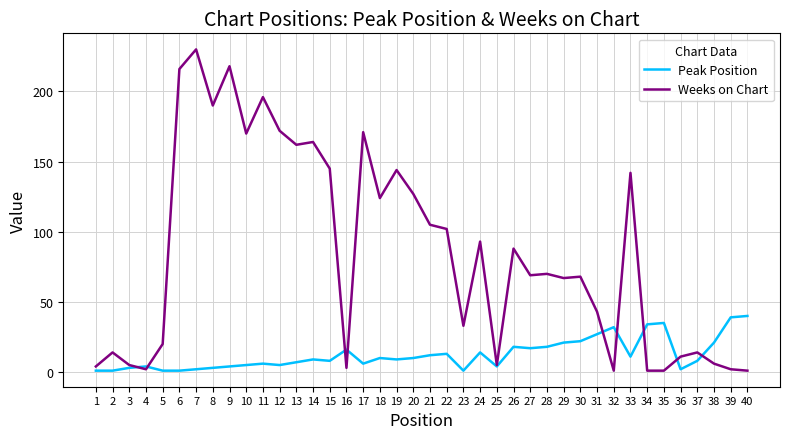

The Weeks on Chart series shows 127 at 20. True or false?

True